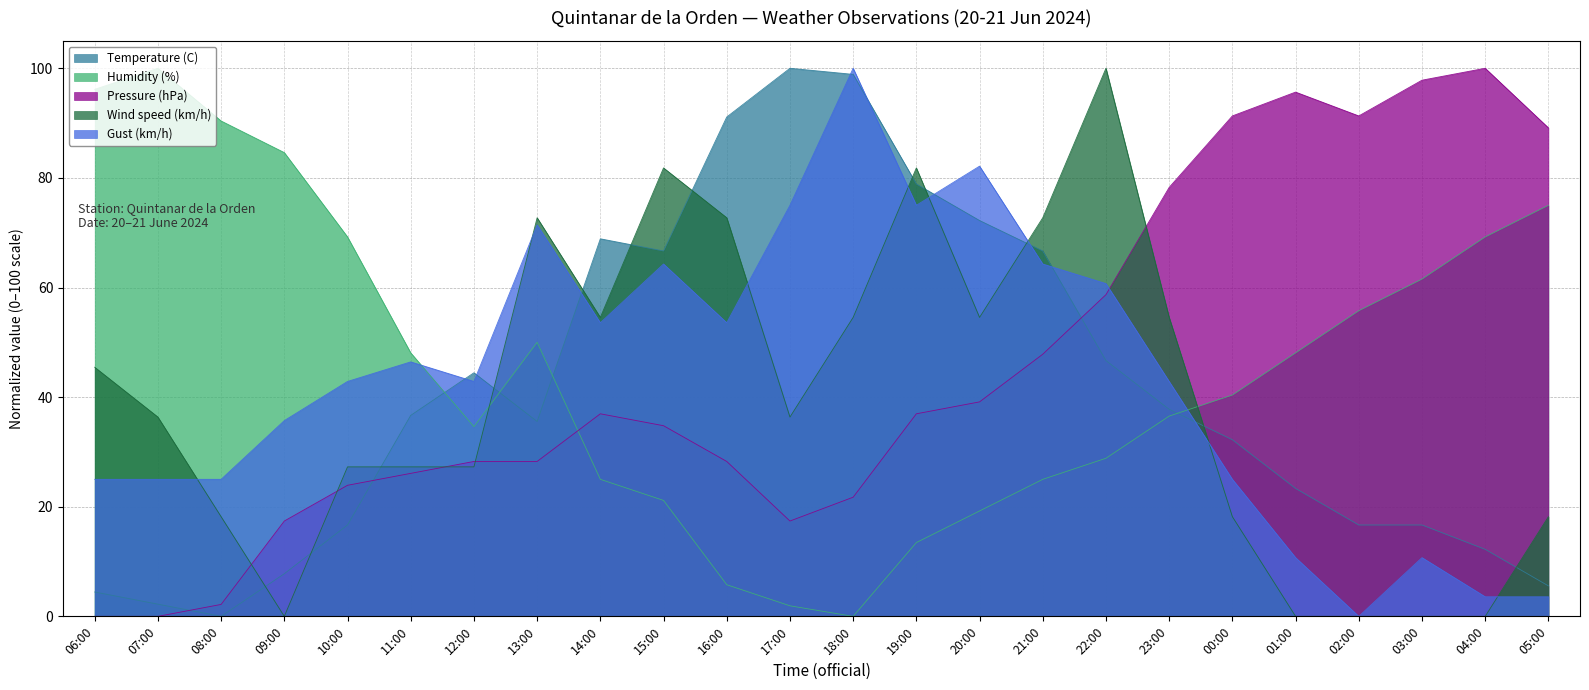

True or false: Wind speed (km/h) and Humidity (%) intersect in this chart.

True